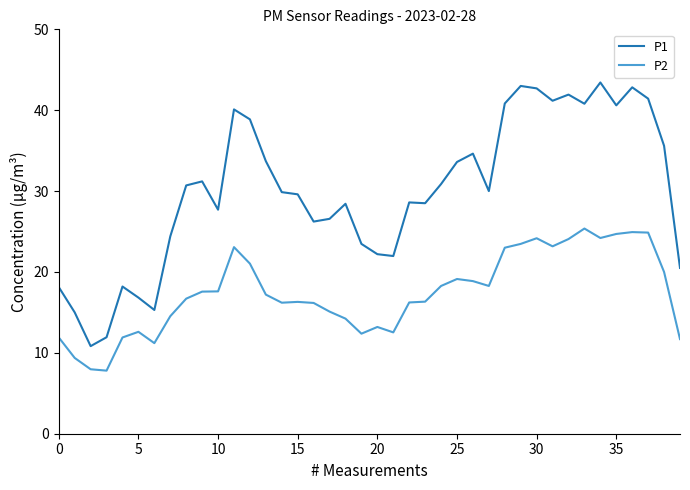

Which series has the widest spread of values?

P1